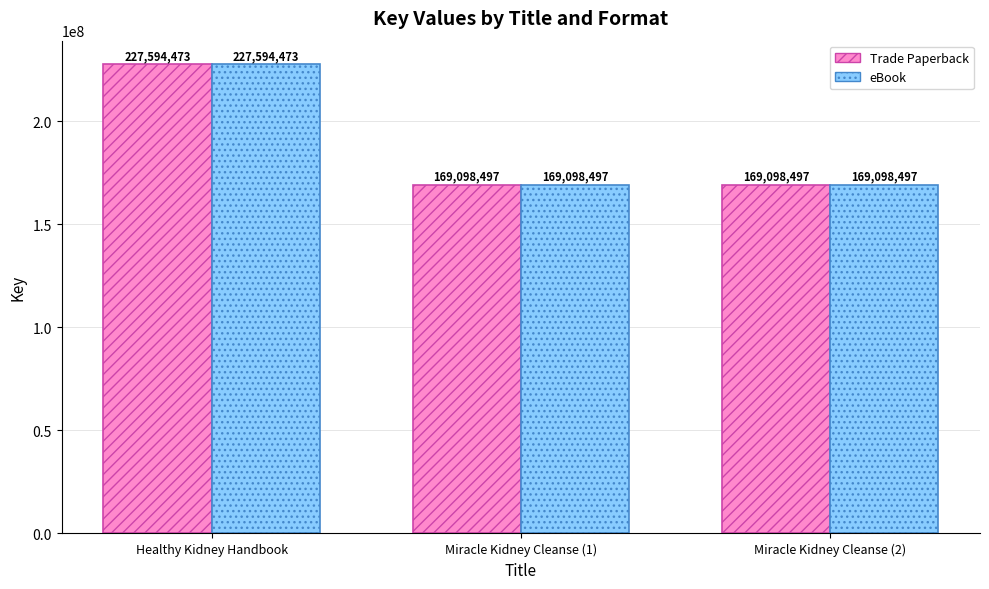

What is the label of the 3rd bar from the left?

Miracle Kidney Cleanse (2)